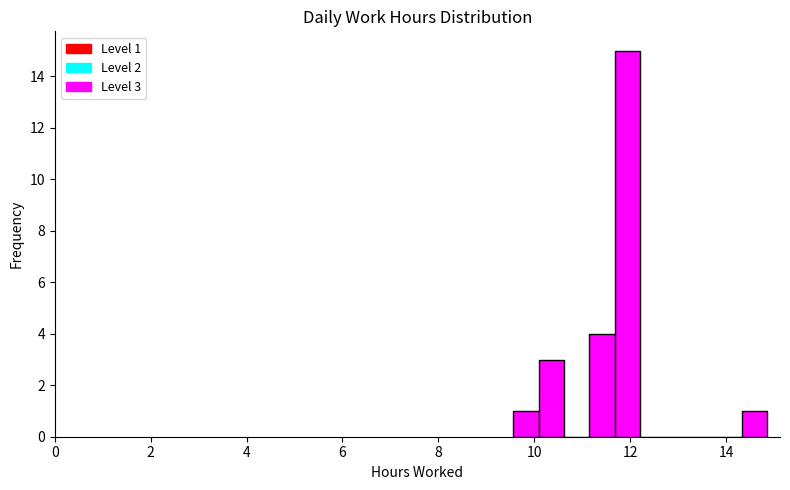

Around what value on the x-axis is the tallest bar? Give the approximate position of its centre, as read against the axis.

12.0